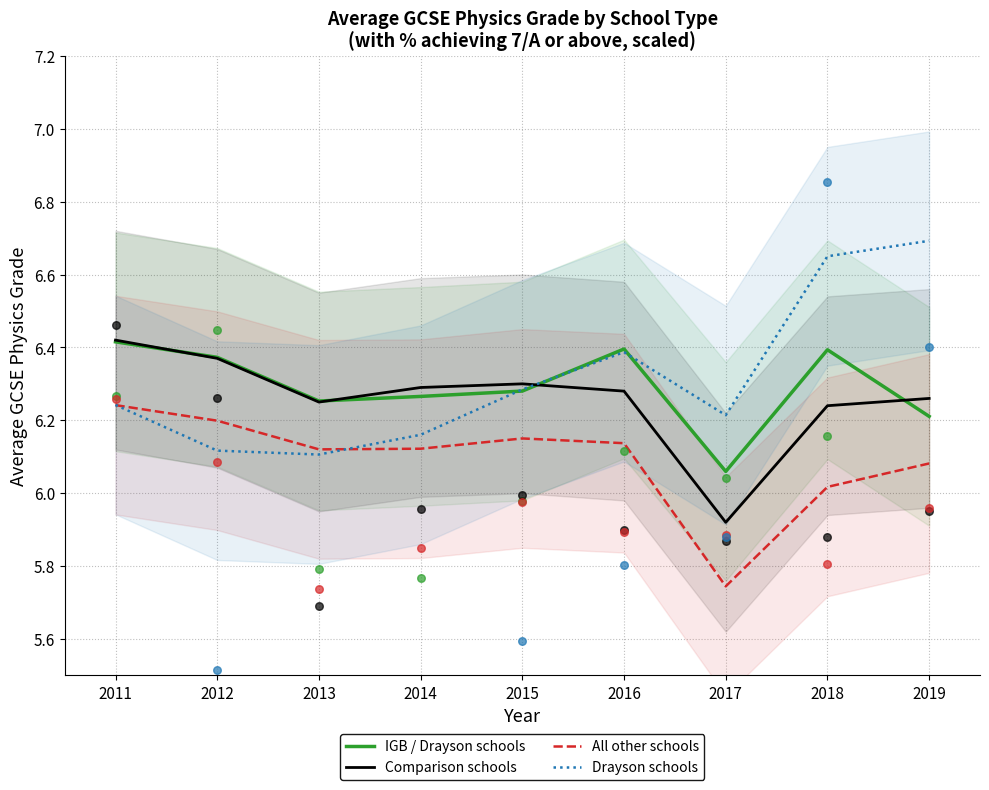

Which series has the largest Y range (max minus min)?

Drayson schools